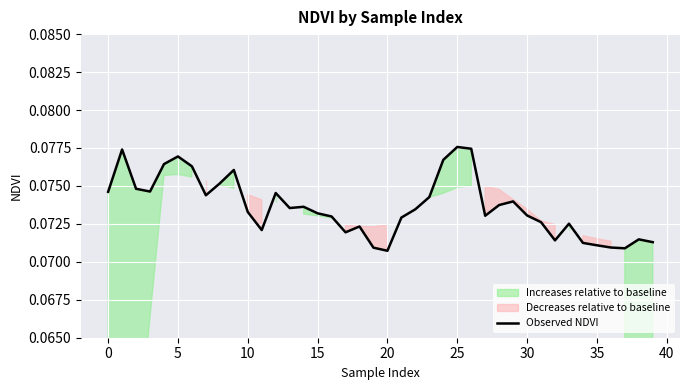

Reading right to left, what are all the values shown in this chart?

0.1	0.1	0.1	0.1	0.1	0.1	0.1	0.1	0.1	0.1	0.1	0.1	0.1	0.1	0.1	0.1	0.1	0.1	0.1	0.1	0.1	0.1	0.1	0.1	0.1	0.1	0.1	0.1	0.1	0.1	0.1	0.1	0.1	0.1	0.1	0.1	0.1	0.1	0.1	0.1